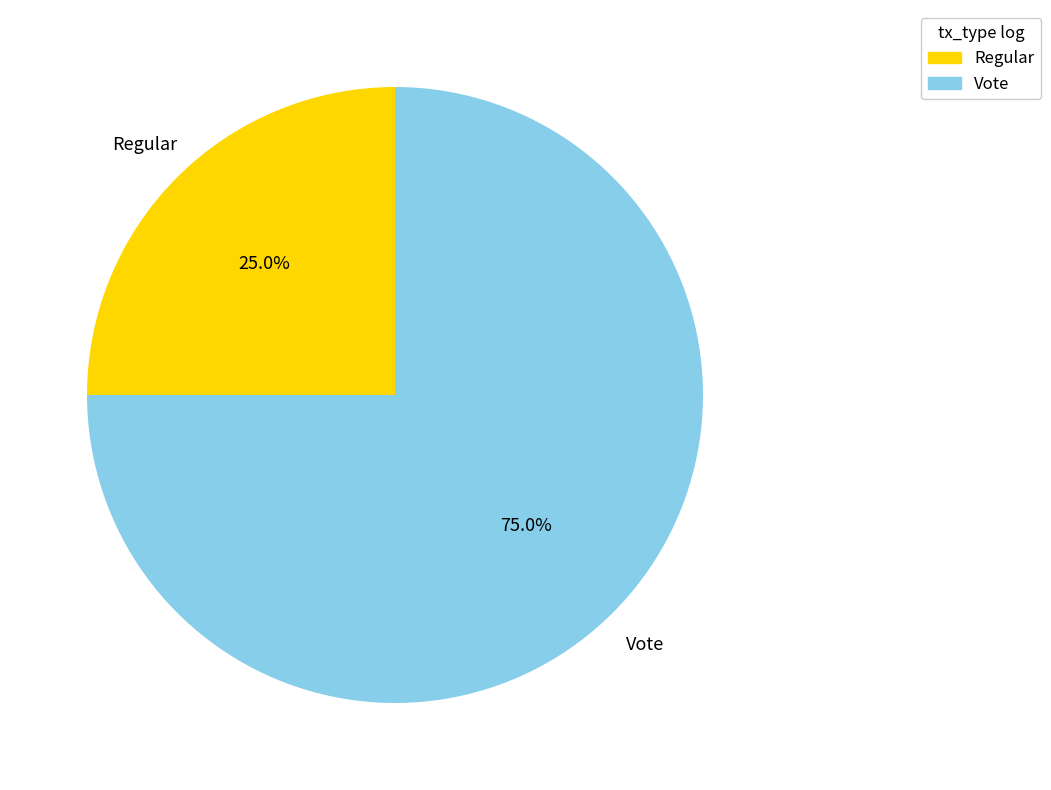

Which category has the smallest portion of the pie?

Regular